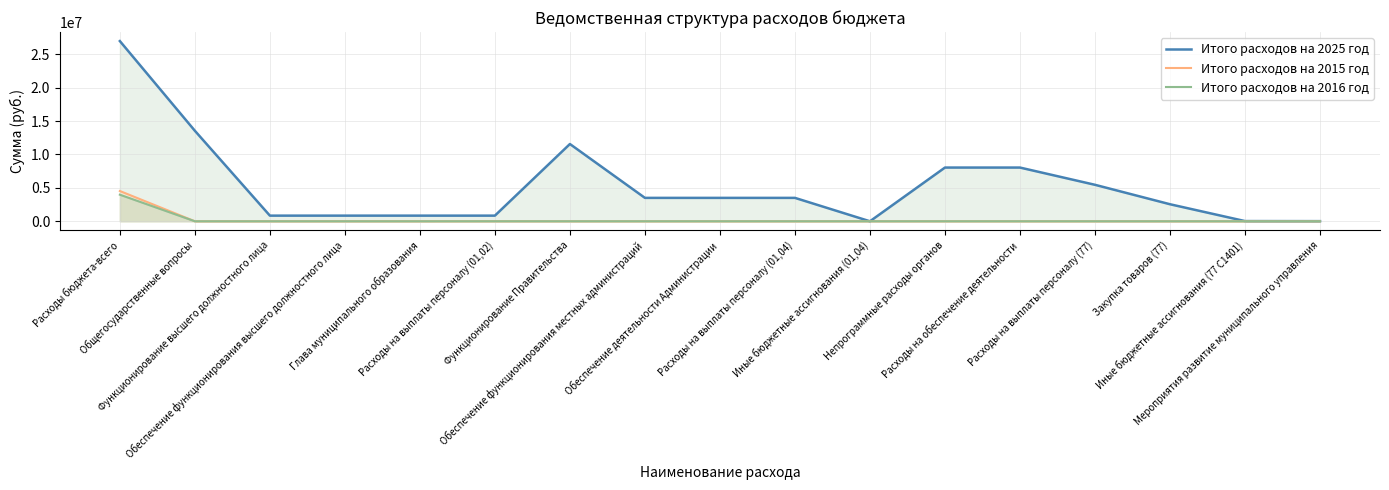

Between Обеспечение функционирования местных администраций and Закупка товаров (77), which series saw the biggest shift?

Итого расходов на 2025 год